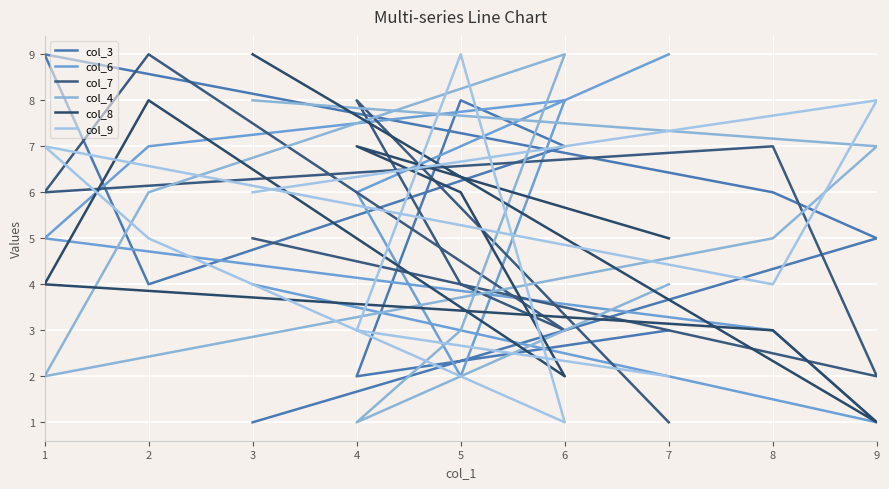

How many col_6 values are between 3 and 7?

5